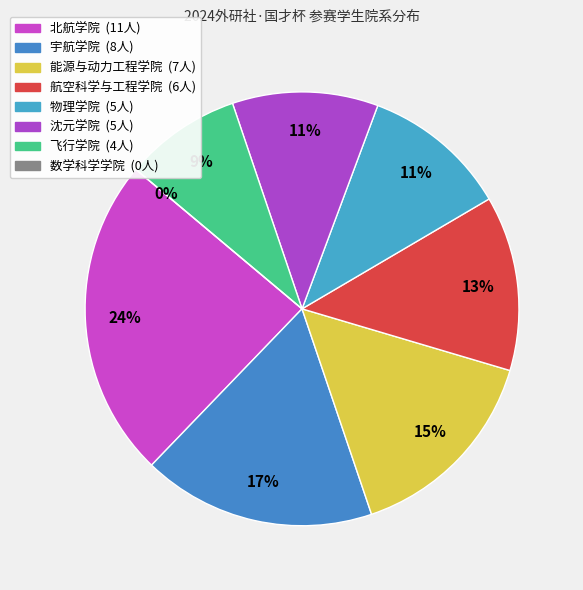

What is the ratio of the value at 北航学院 to the value at 物理学院?

2.2